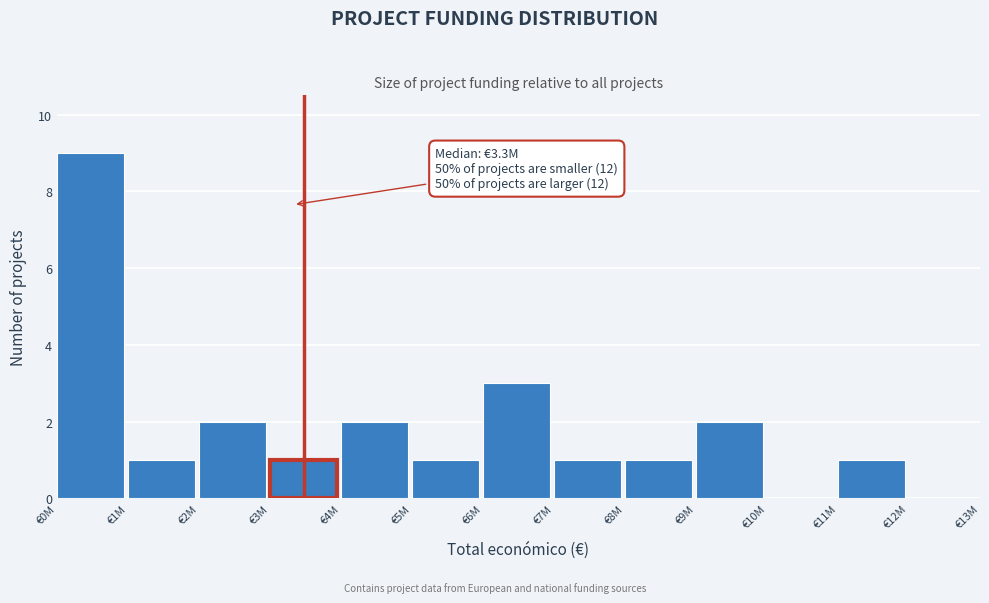

Reading left to right, transcribe all the data shown in this chart.

€0M=9	€1M=1	€2M=2	€3M=1	€4M=2	€5M=1	€6M=3	€7M=1	€8M=1	€9M=2	€10M=0	€11M=1	€12M=0